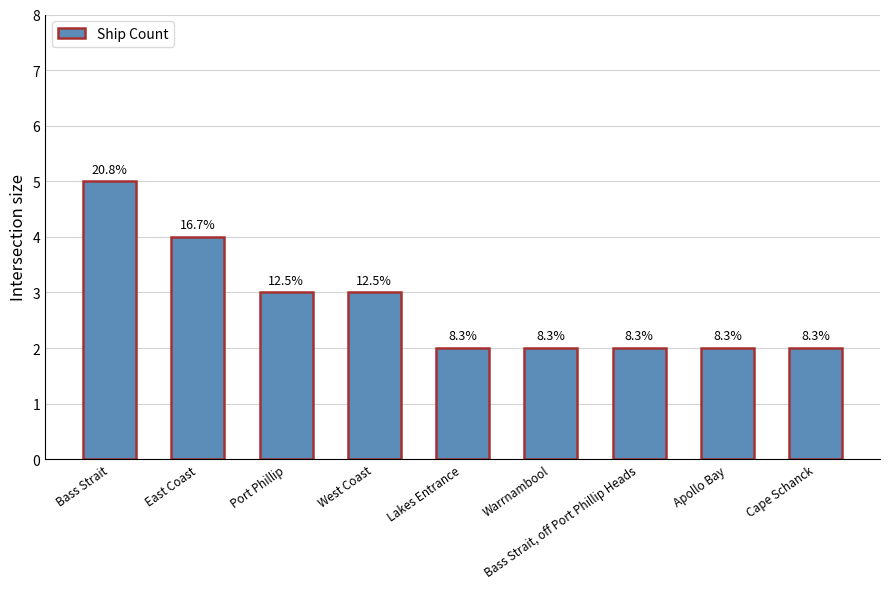

Which label corresponds to the smallest value in the chart?

Lakes Entrance